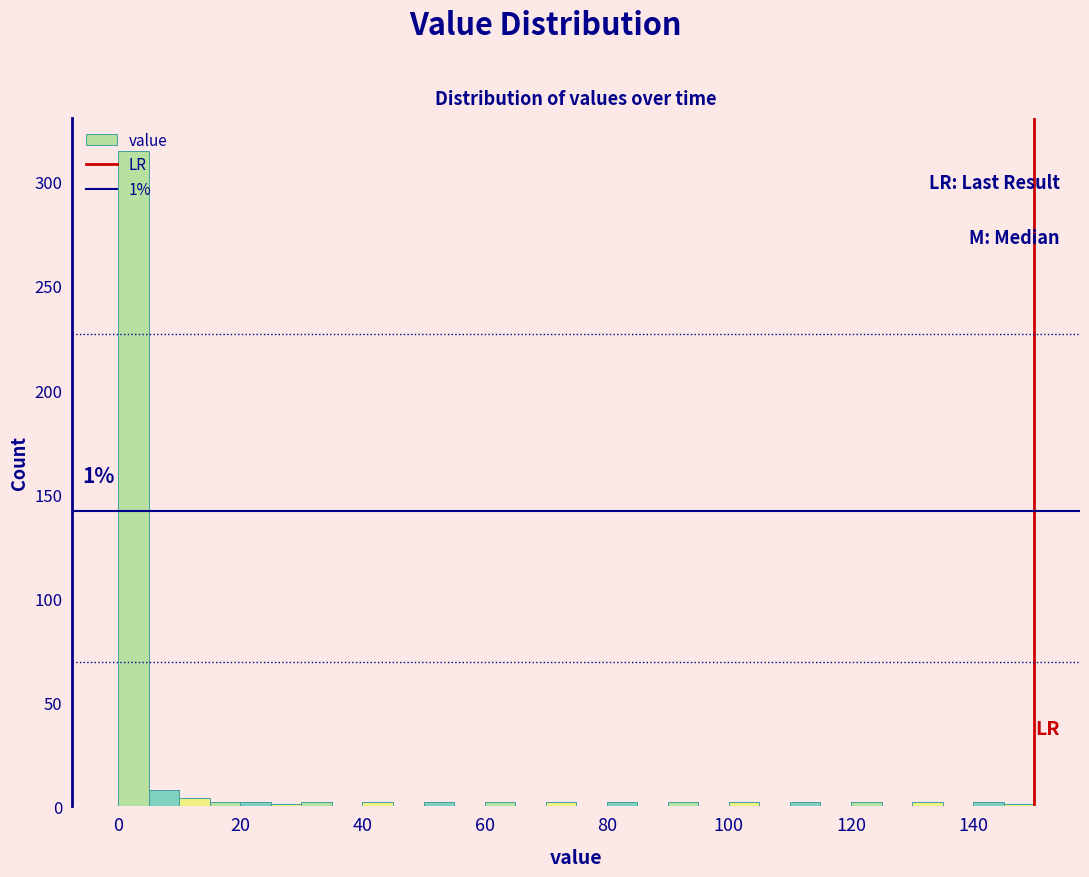

Read against the x-axis, roughly where is the centre of the tallest bar?

2